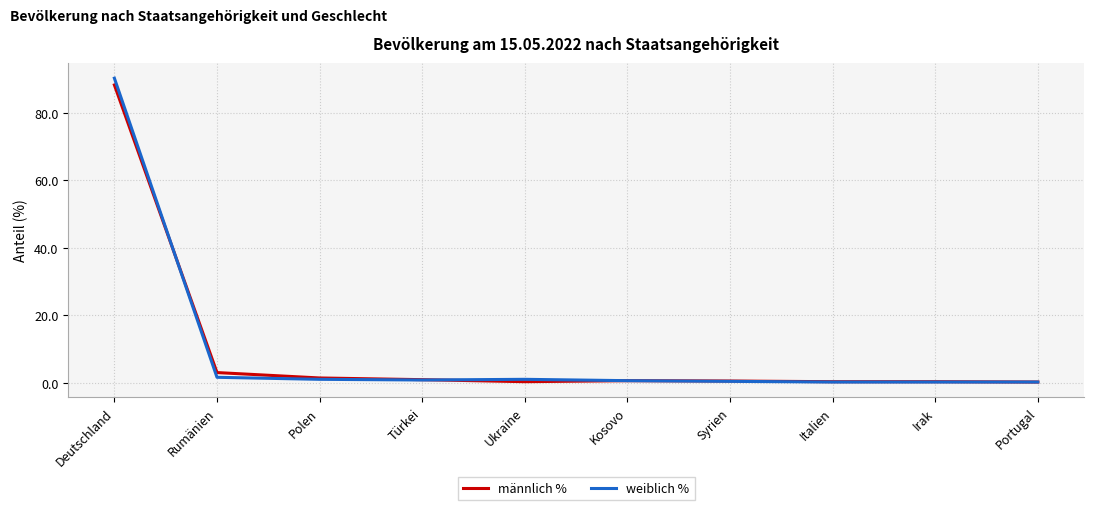

What is the spread (max minus min) of values at Deutschland?

2.0